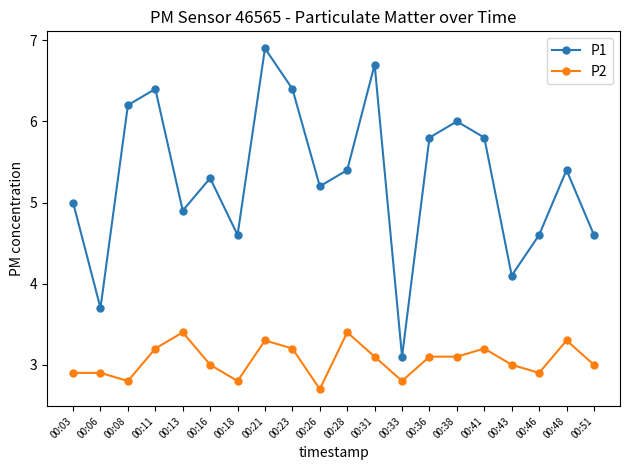

List the series in order of their peak value, lowest first.

P2, P1